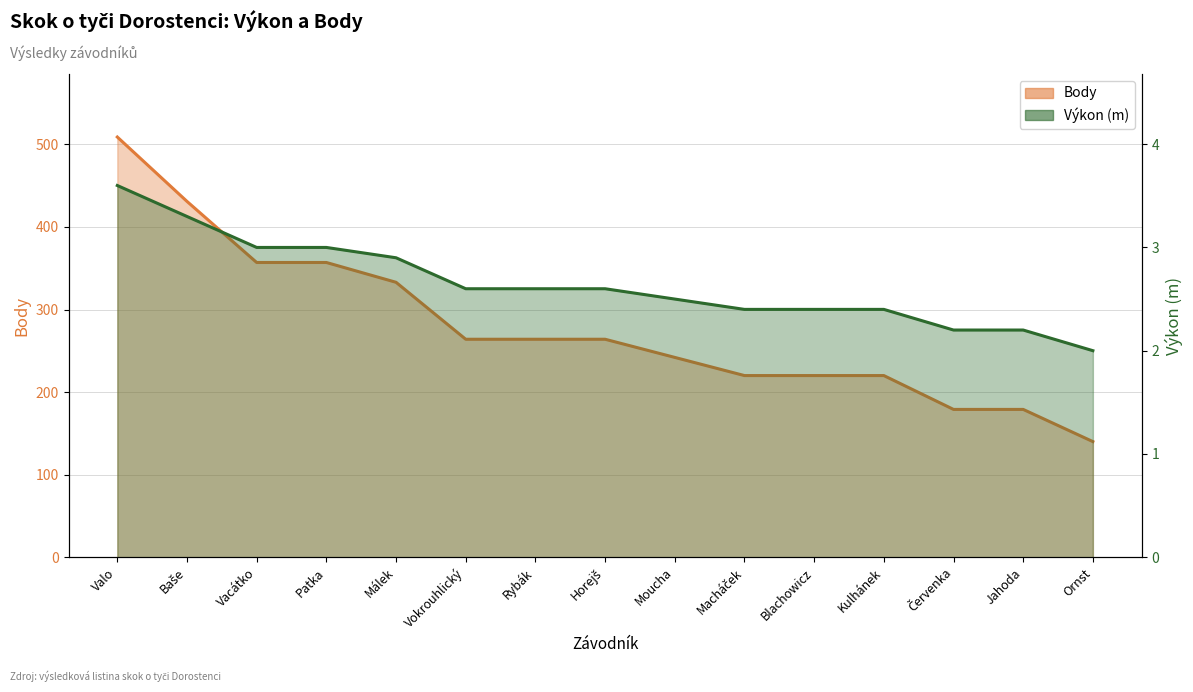

Which series has the widest spread of values?

Body